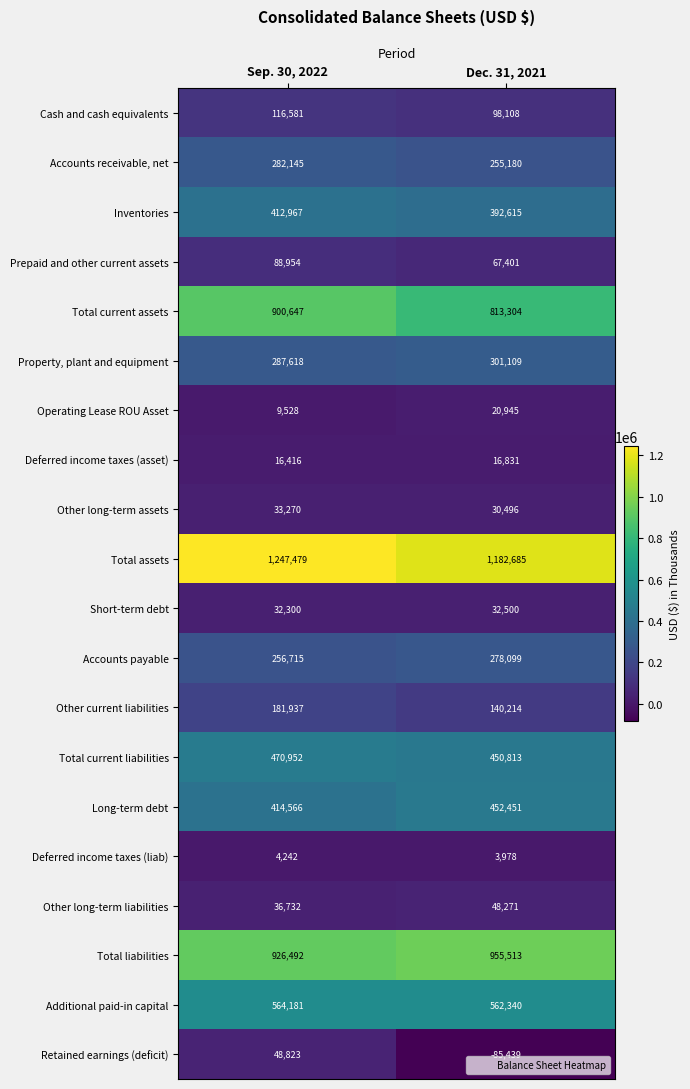

Between Sep. 30, 2022 and Dec. 31, 2021, which series saw the biggest shift?

Retained earnings (deficit)